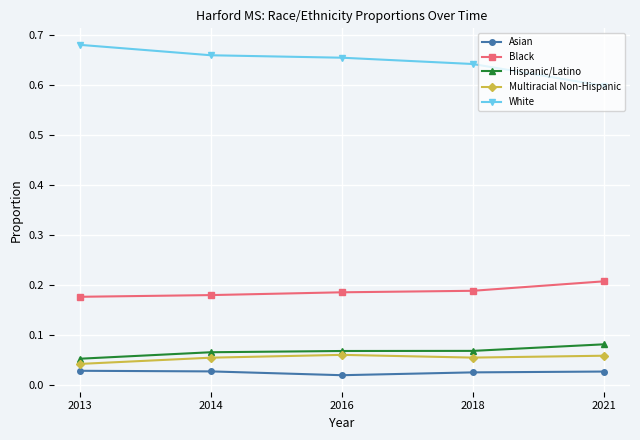

Which category has the highest value in the Black series?

2021